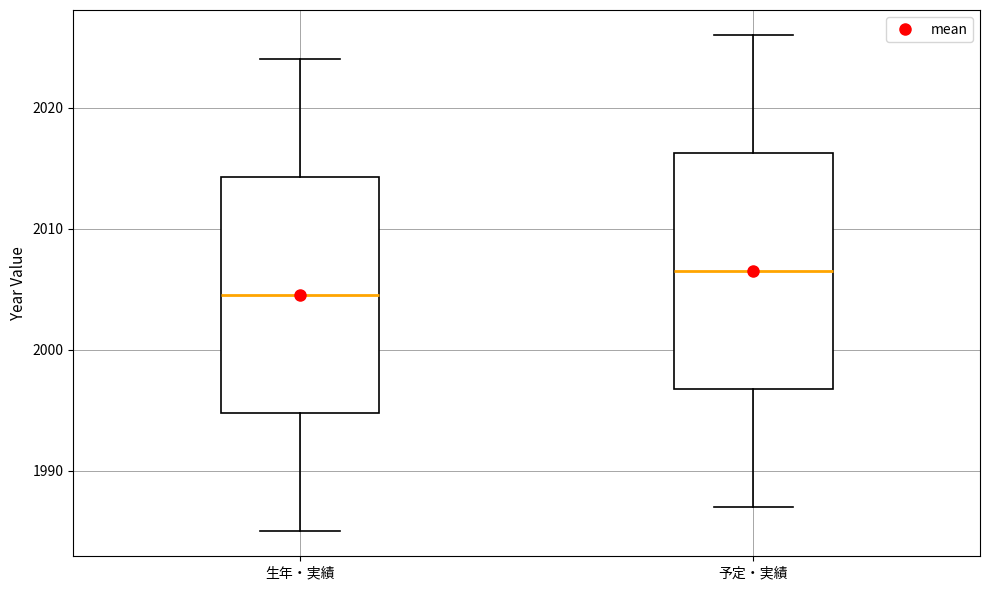

Reading left to right, read every box against the y-axis: the position of its median line, the range the box covers, and the ends of its whiskers. The values are not printed on the chart, so give them approximately, as read against the axis.

生年・実績: median 2005, box 1995 to 2014, whiskers 1985 to 2024
予定・実績: median 2007, box 1997 to 2016, whiskers 1987 to 2026